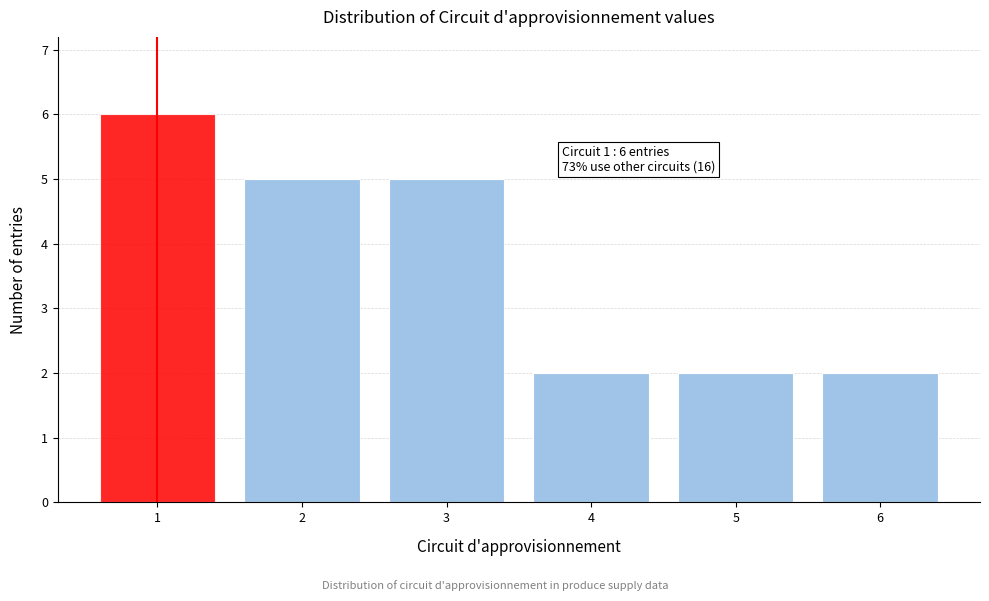

Reading left to right, extract all data points from this chart.

6	5	5	2	2	2